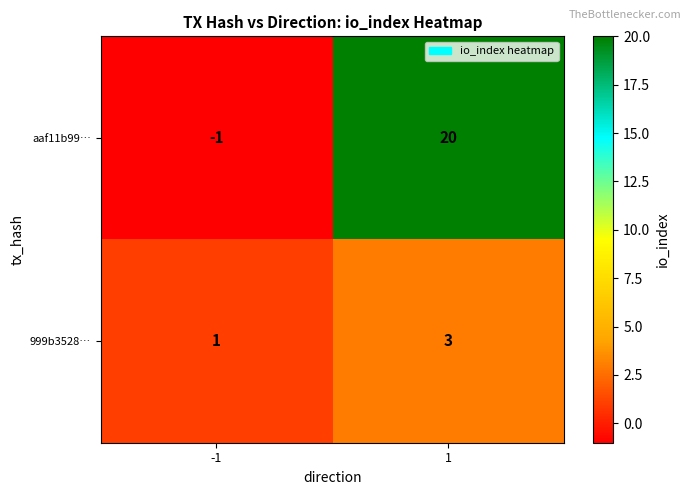

Count the number of data series in this chart.

2